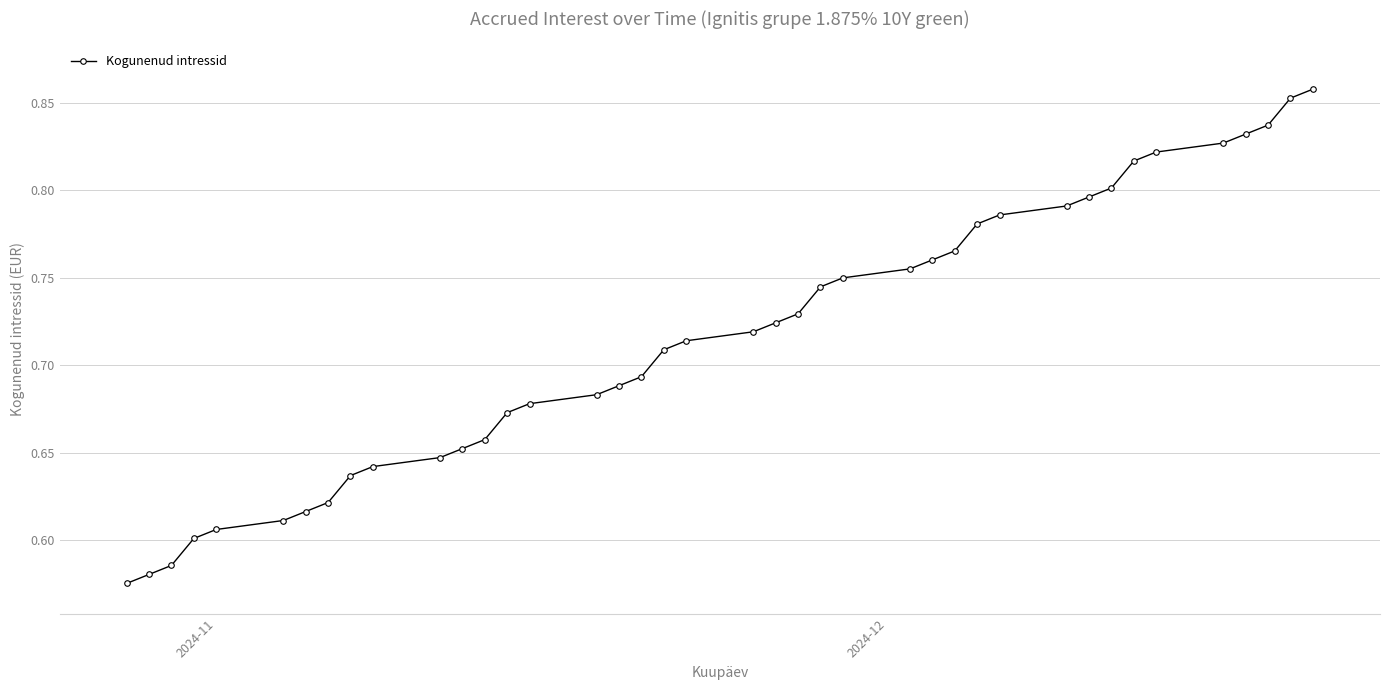

Count the values in the range 0 to 1.

40